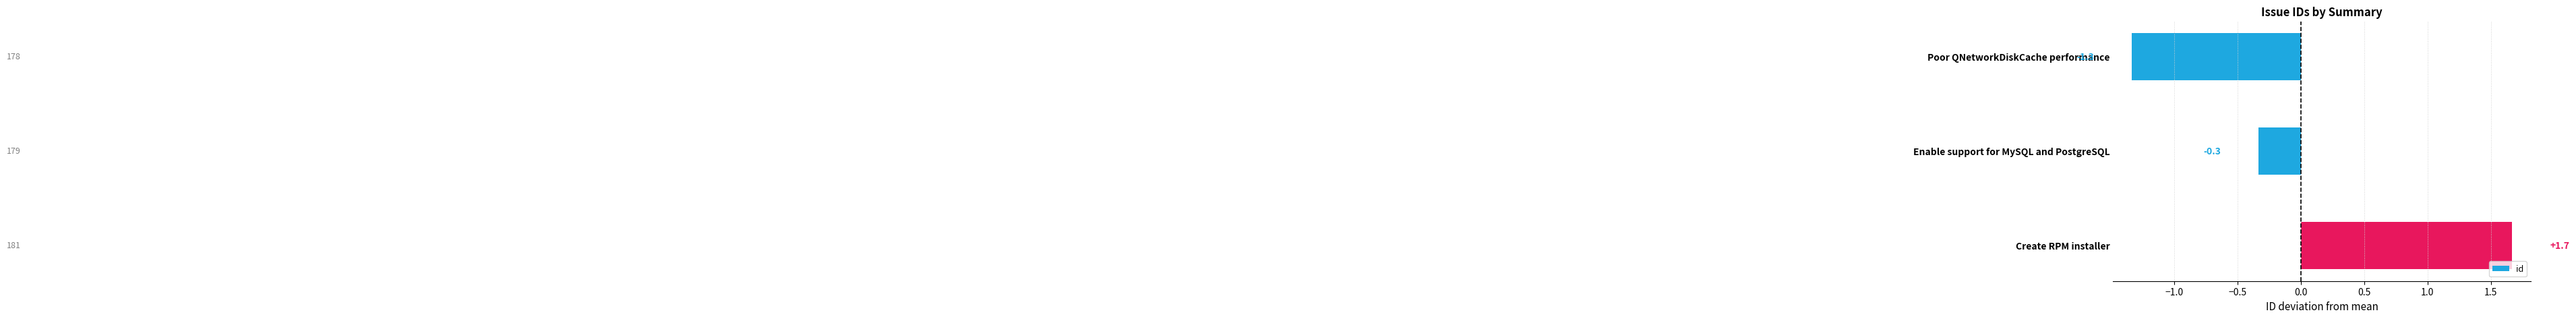

Reading bottom to top, what are all the values shown in this chart?

1.7	-0.3	-1.3